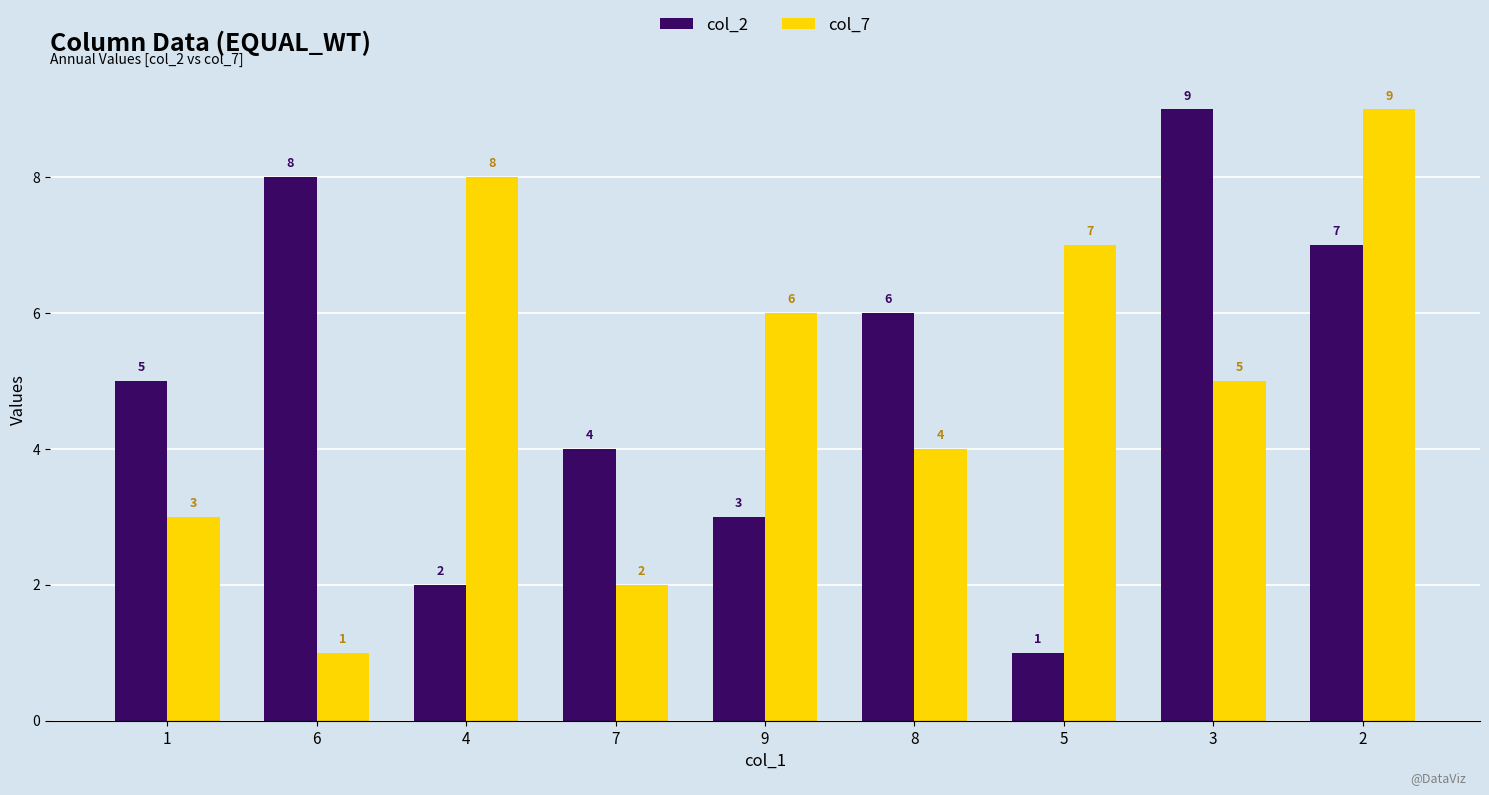

Reading left to right, transcribe all the data shown in this chart.

col_2: 5	8	2	4	3	6	1	9	7
col_7: 3	1	8	2	6	4	7	5	9